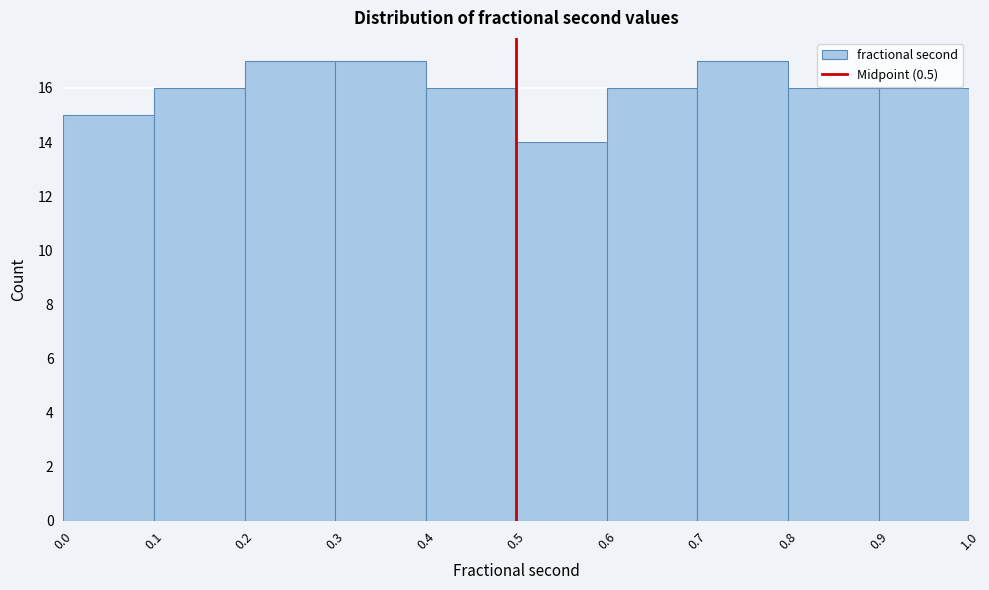

How tall is the bar that spans 0.1 to 0.2 on the x-axis? The values are not printed on the chart, so give them approximately, as read against the axis.

16